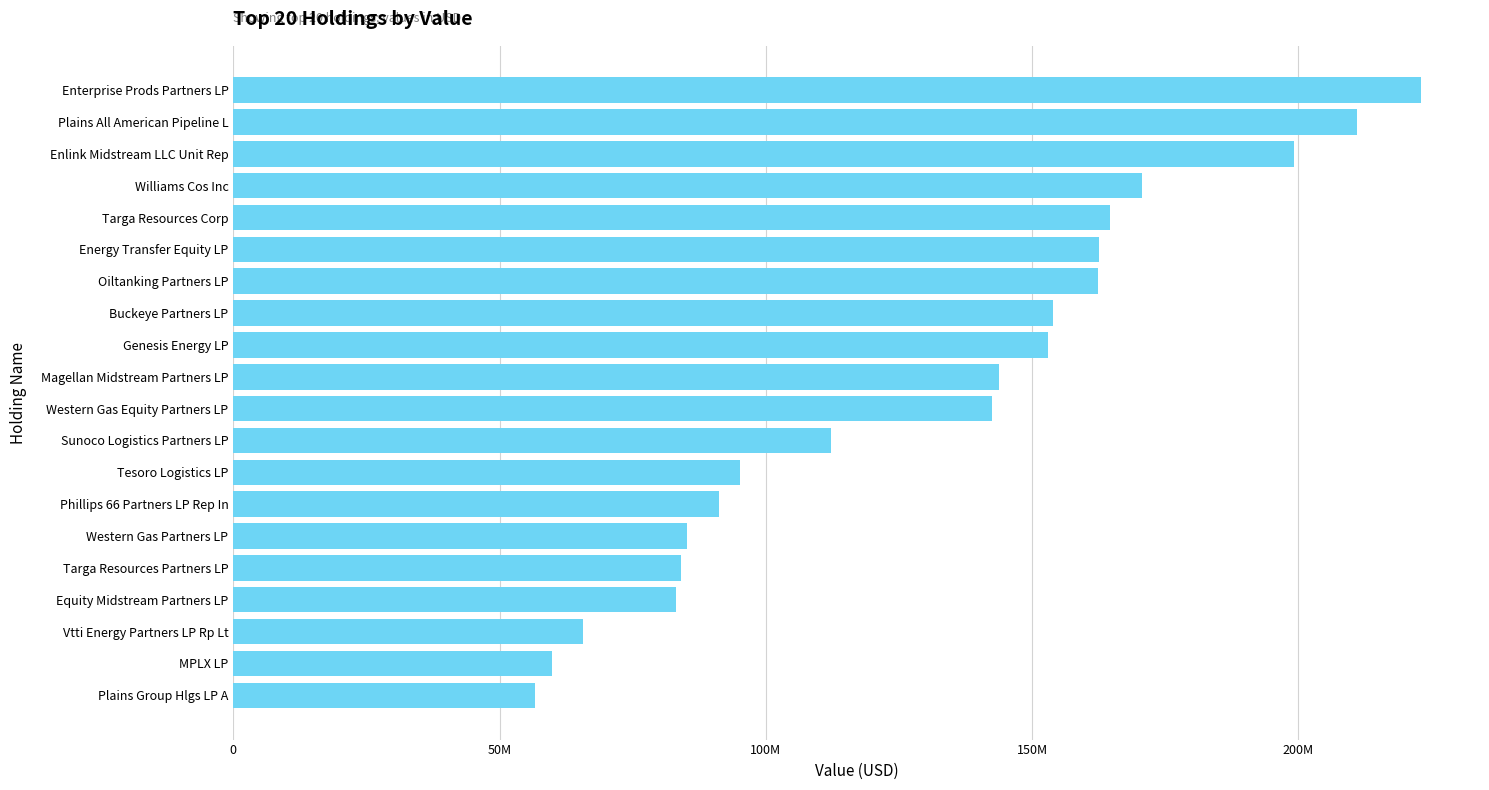

What is the greatest value displayed?

222971000